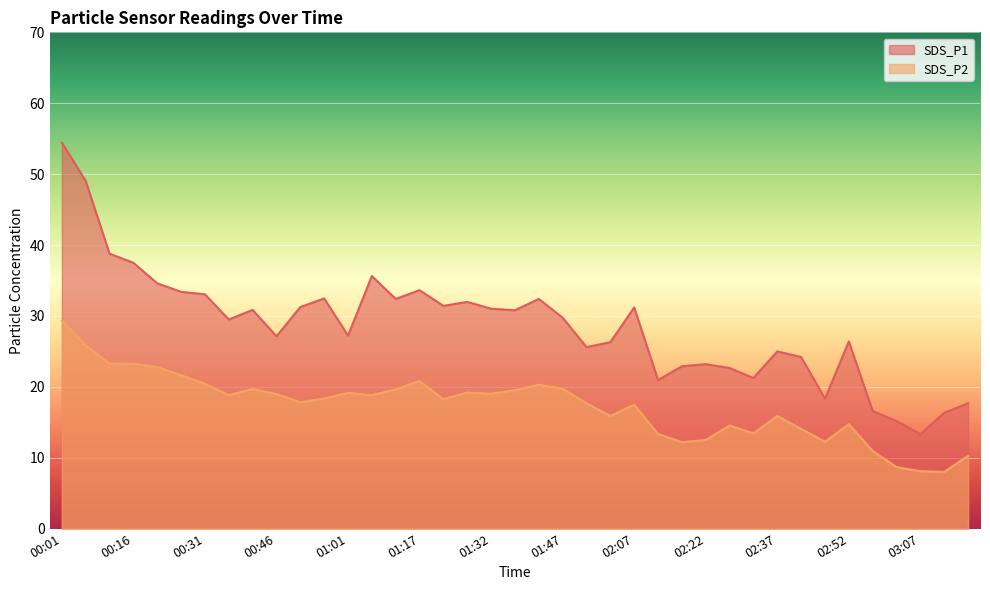

What is the sum of the SDS_P2 values at 00:16 and 01:17?

44.1